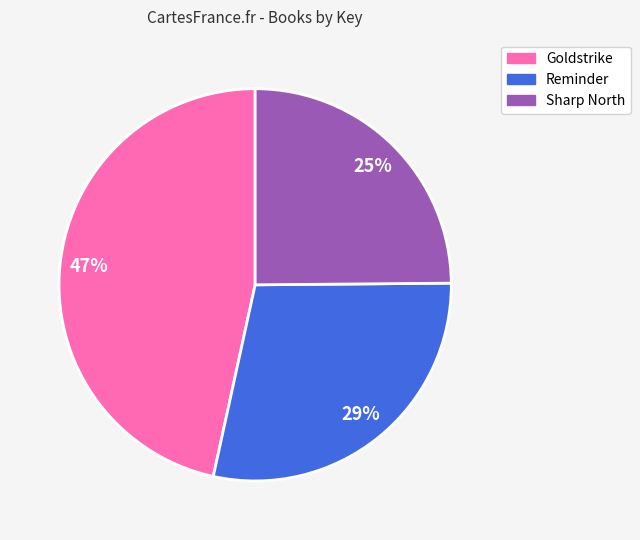

Is there a majority slice in this chart?

No